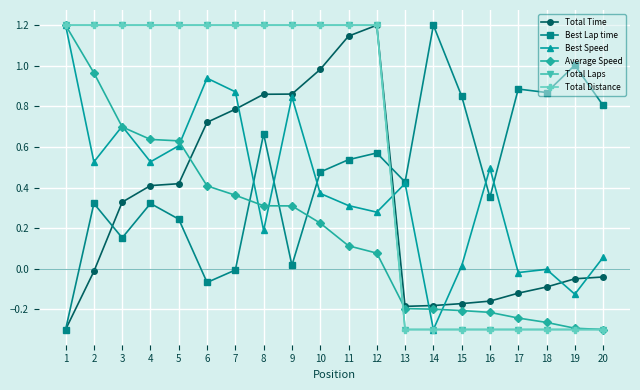

Does the chart have visible grid lines?

Yes